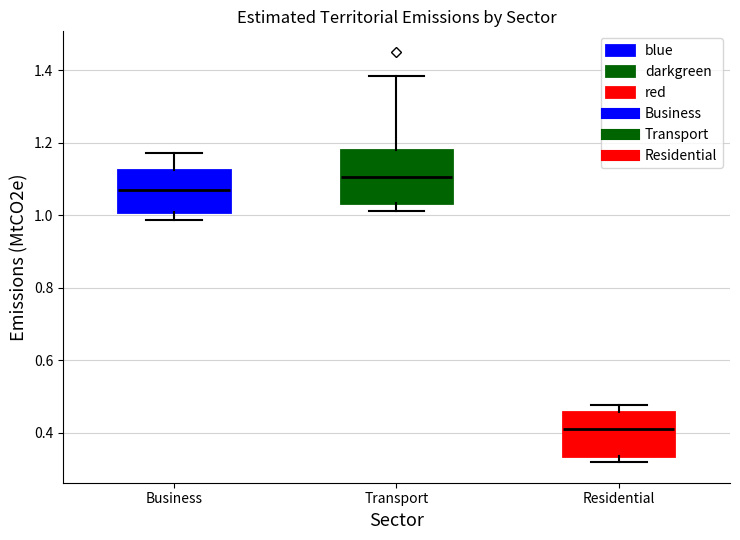

Which box has the highest median line?

Transport